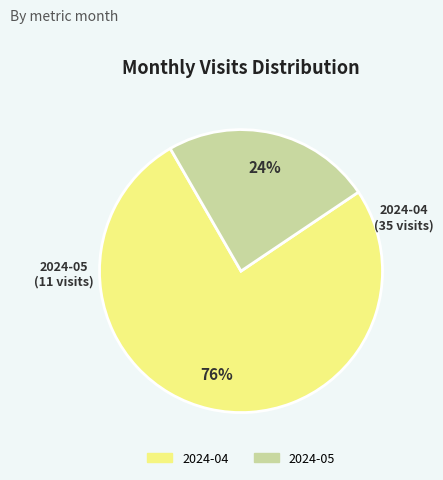

True or false: 2024-05 accounts for 24% of the total.

True